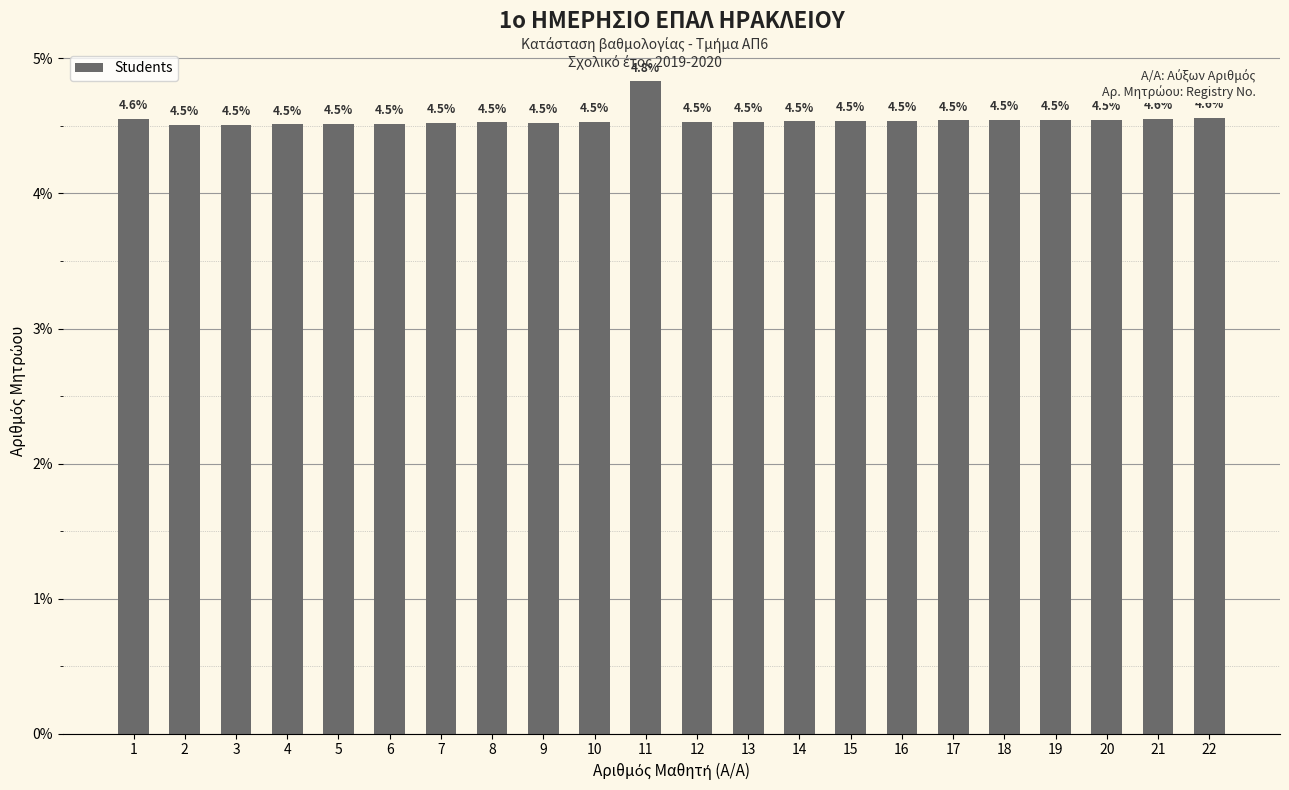

Where is the data nearest to the value 4?

2